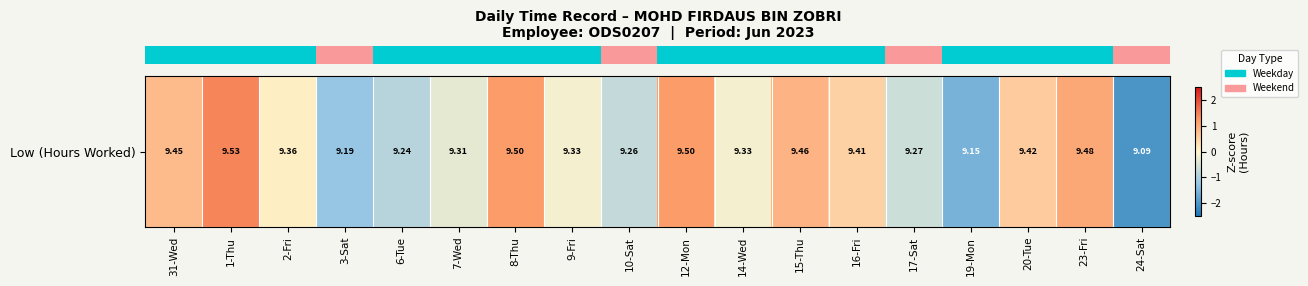

How many series are shown in this chart?

1